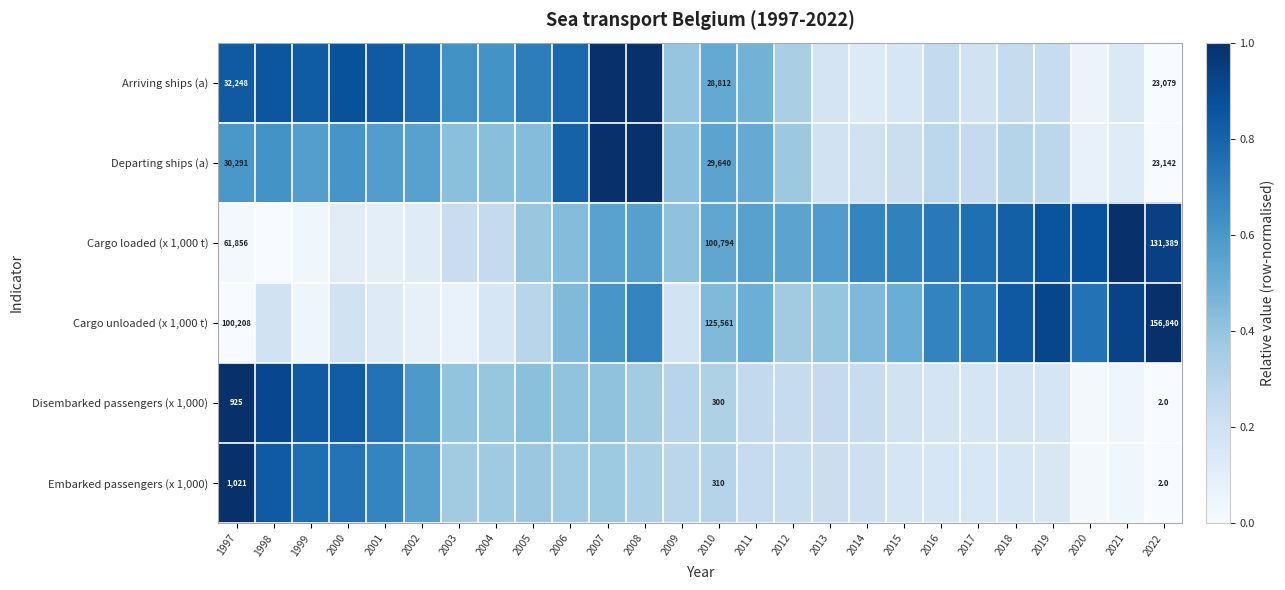

What is the difference between the Disembarked passengers (x 1,000) values at 2003 and 1997?

0.6